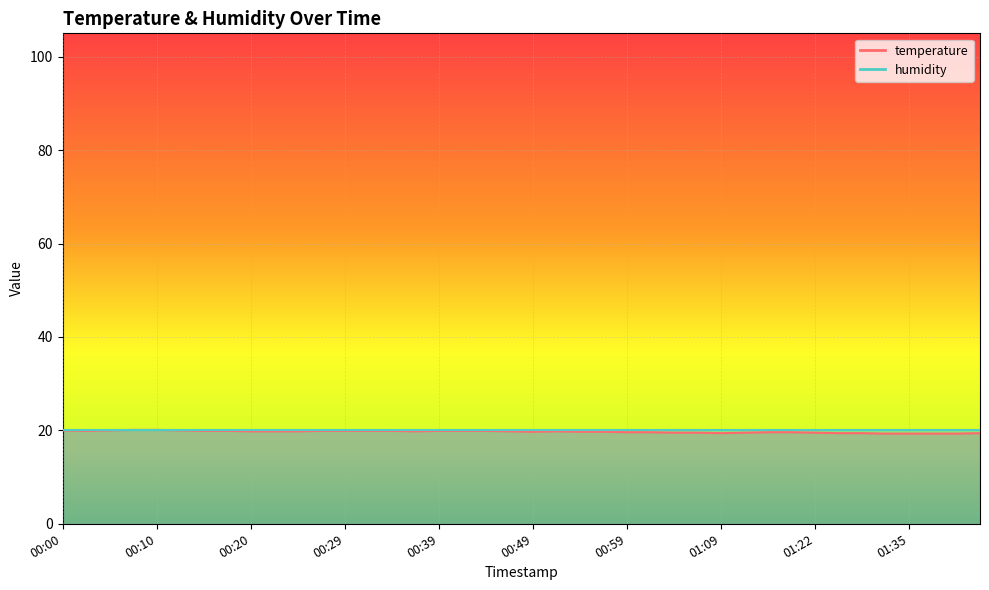

Which category has the highest value across all series?

00:07